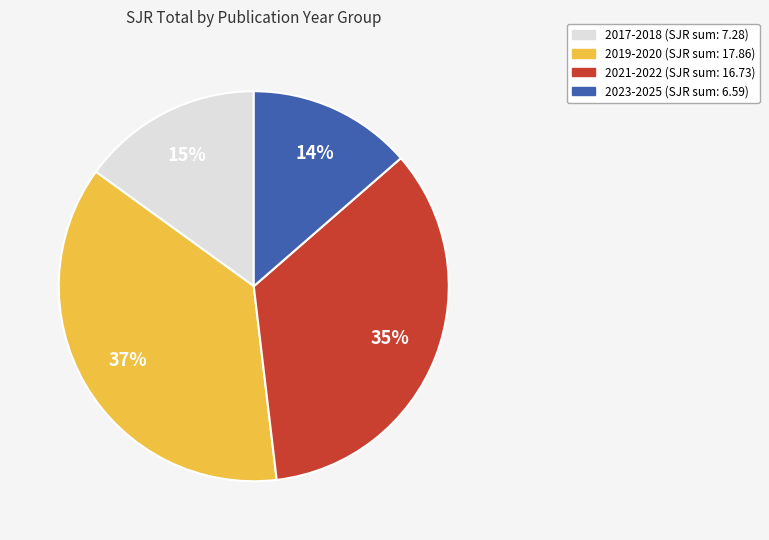

Is there any slice that represents more than half of the pie?

No